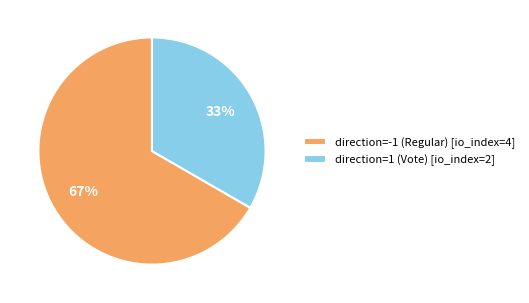

Combined, do direction=1 (Vote) [io_index=2] and direction=-1 (Regular) [io_index=4] account for over 50%?

Yes